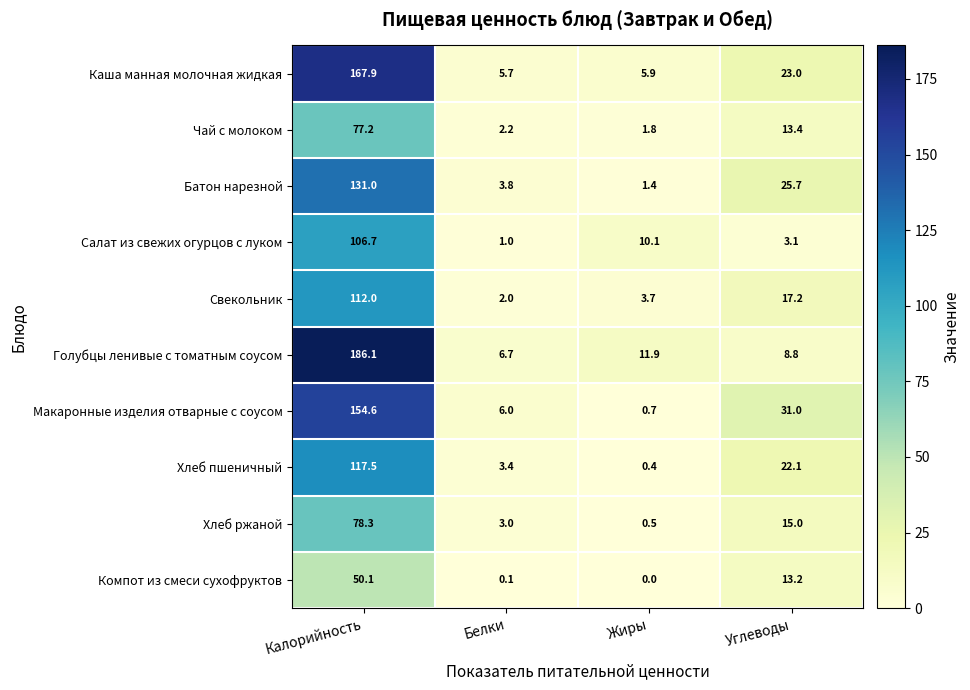

What is the total value across all series at Белки?

33.9